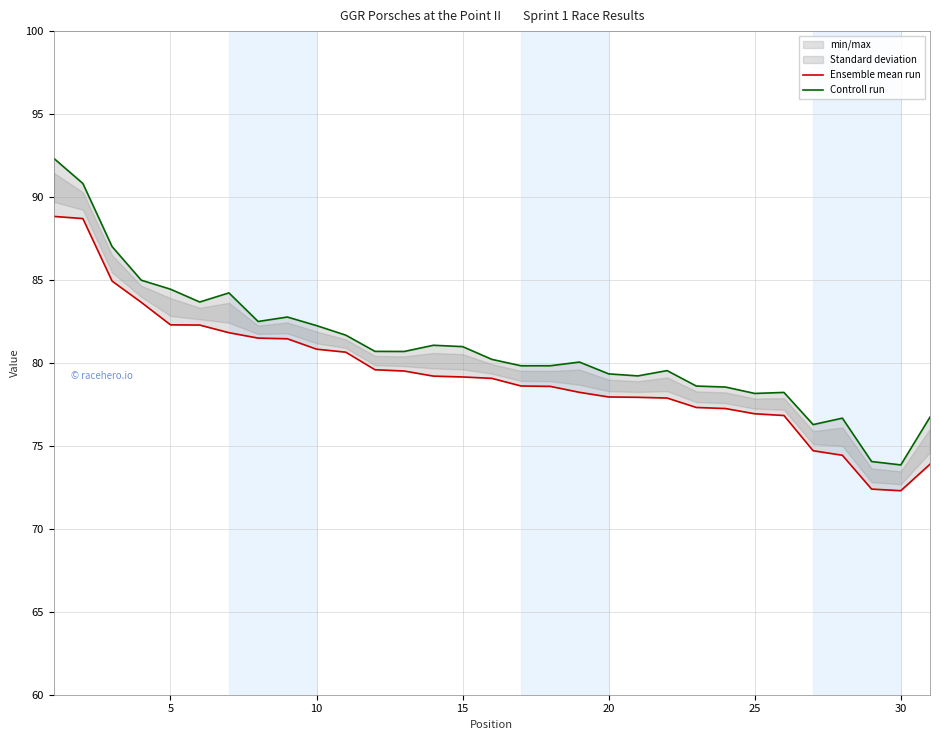

True or false: Controll run and Ensemble mean run cross at least once.

False